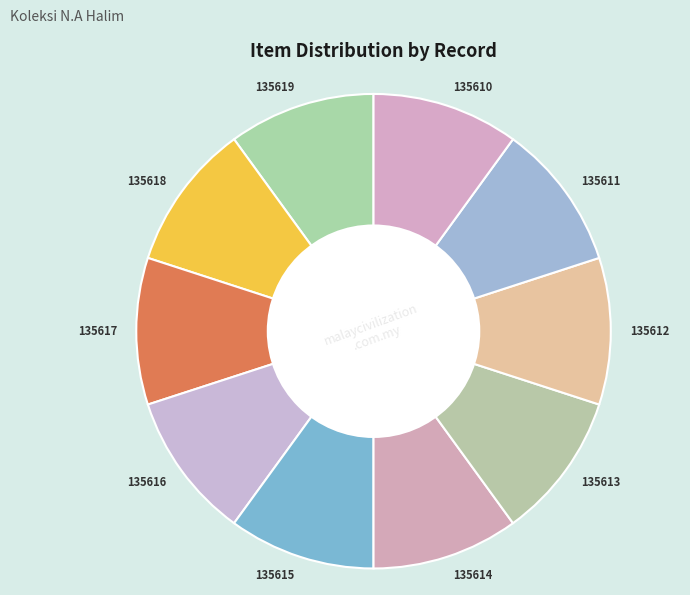

How many slices are in this pie chart?

10